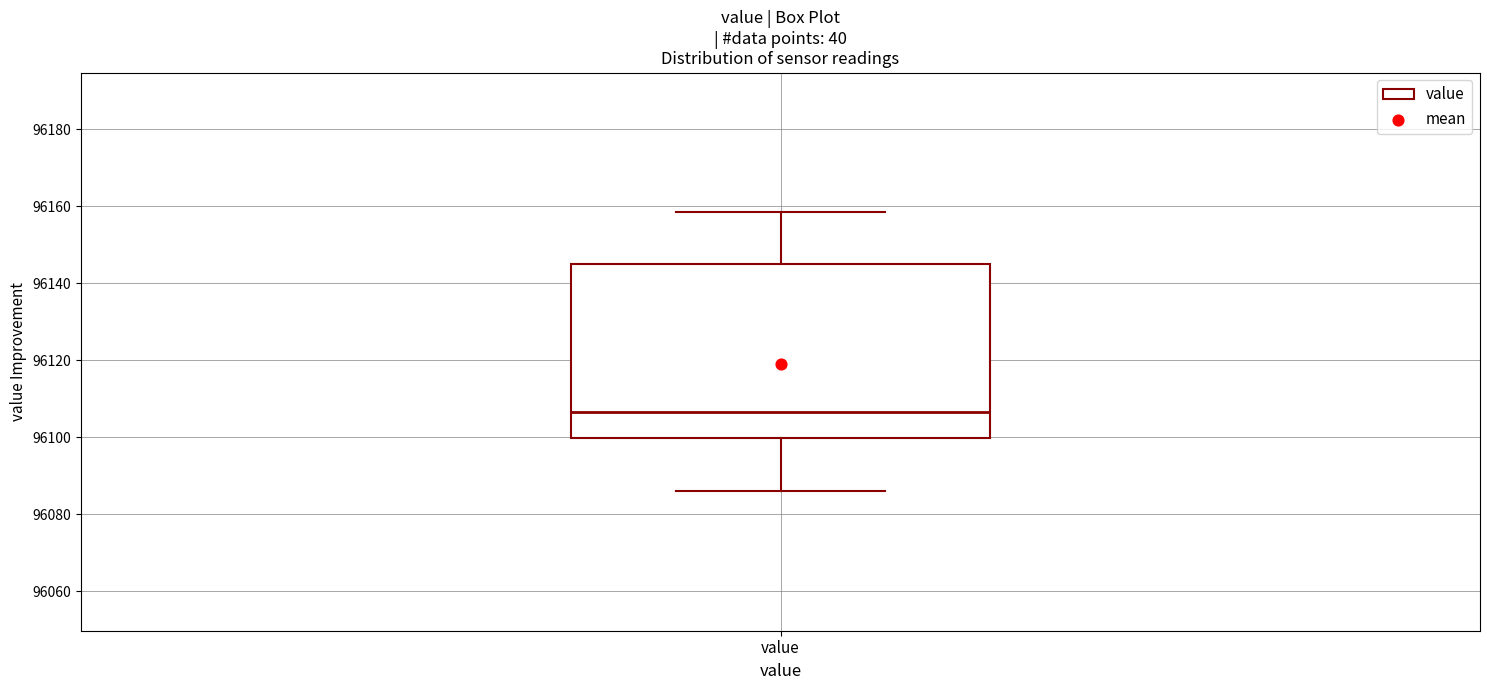

Transcribe this box plot: give where the median line is, the range the box spans, and where the two whiskers end, as read against the y-axis. The values are not printed on the chart, so give them approximately, as read against the axis.

median 96106, box 96100 to 96146, whiskers 96086 to 96158